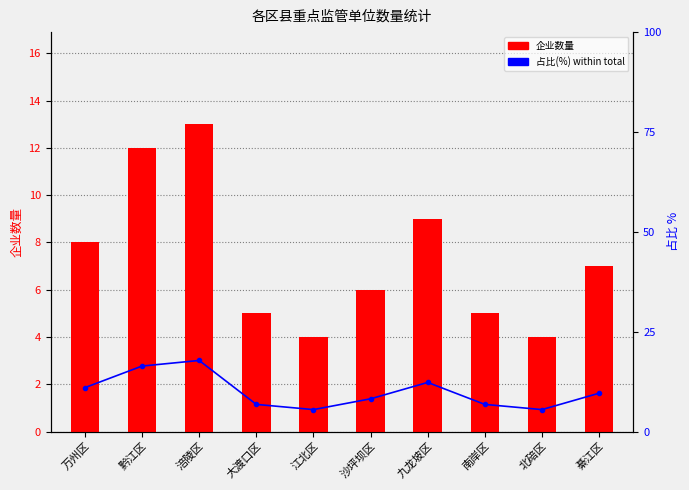

How many data points in 占比(%) are above 9?

5